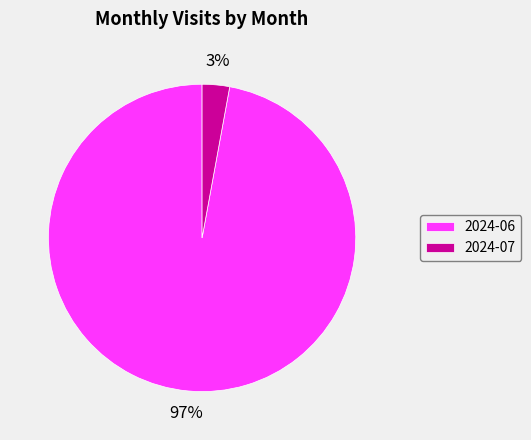

Does 2024-06 account for over 50% of the chart?

Yes